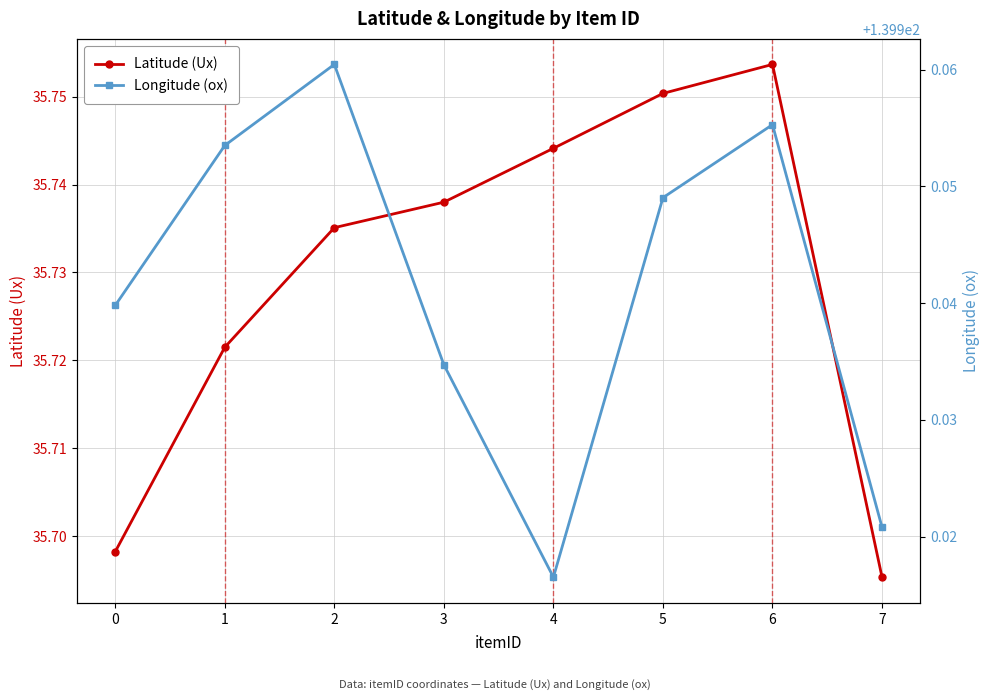

Reading right to left, transcribe all the data shown in this chart.

Latitude (Ux): 35.7	35.8	35.8	35.7	35.7	35.7	35.7	35.7
Longitude (ox): 139.9	140.0	139.9	139.9	139.9	140.0	140.0	139.9